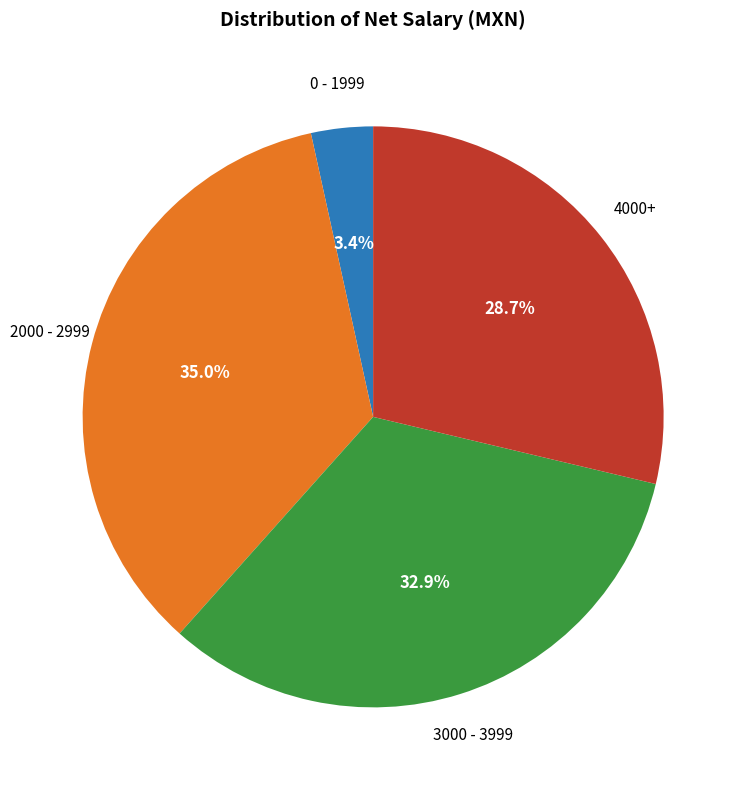

Is there any slice that represents more than half of the pie?

No